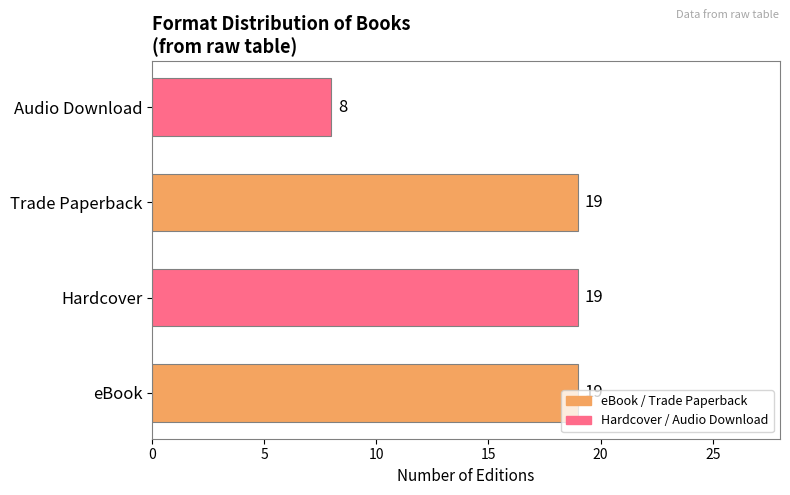

Are the bars horizontal?

Yes